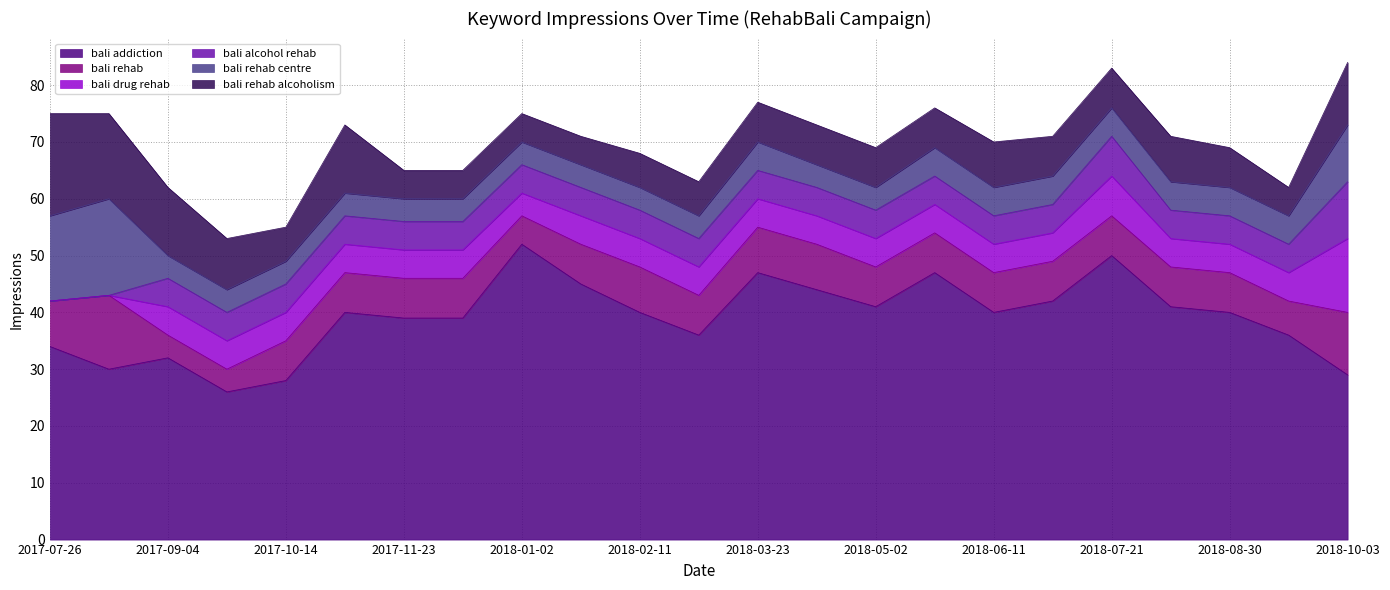

True or false: bali drug rehab and bali rehab centre intersect in this chart.

True